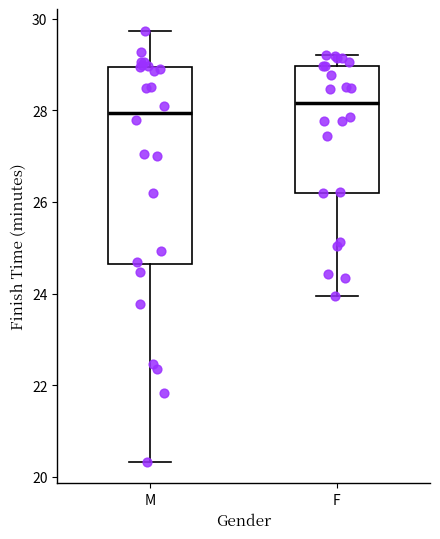

Where does the lower whisker of the box for F end on the y-axis? The values are not printed on the chart, so give them approximately, as read against the axis.

24.0